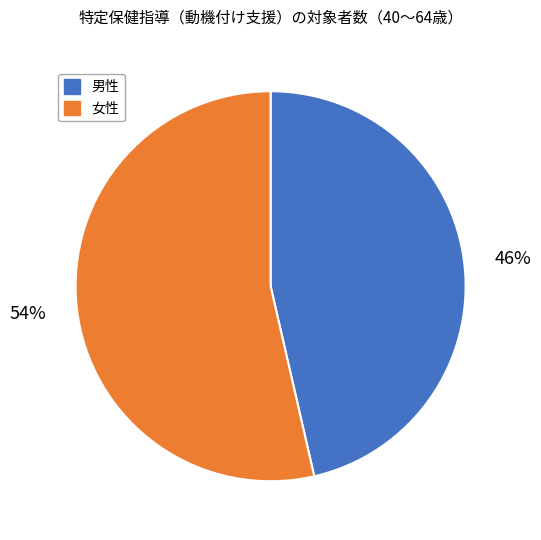

What is the ratio of the value at 男性 to the value at 女性?

0.9